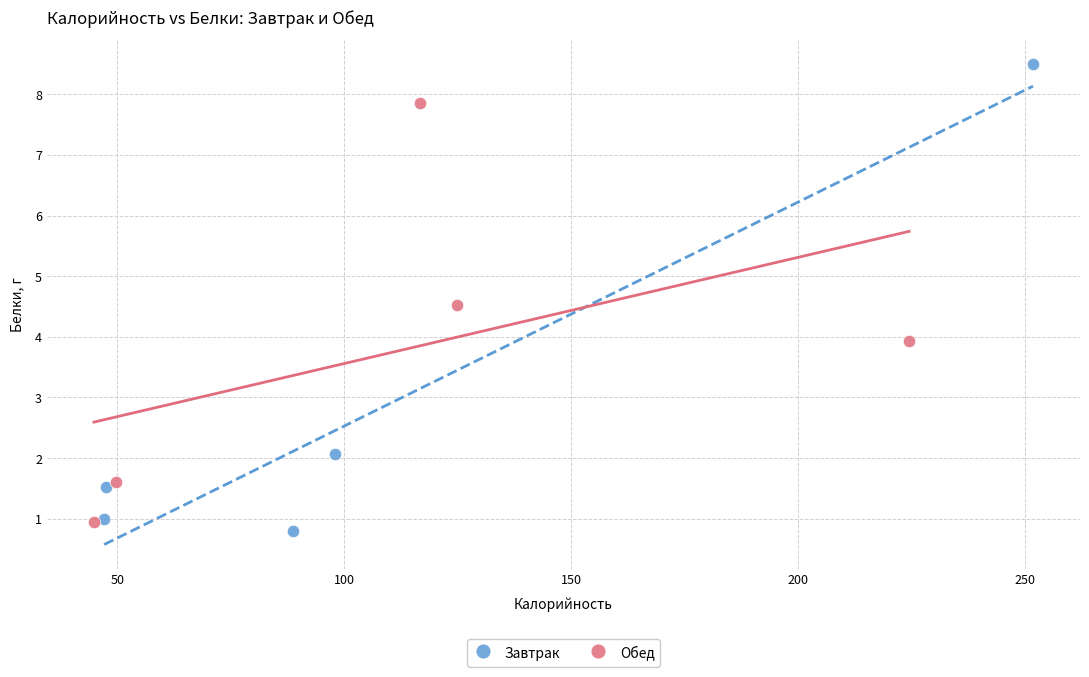

Which series has the largest Y range (max minus min)?

Завтрак